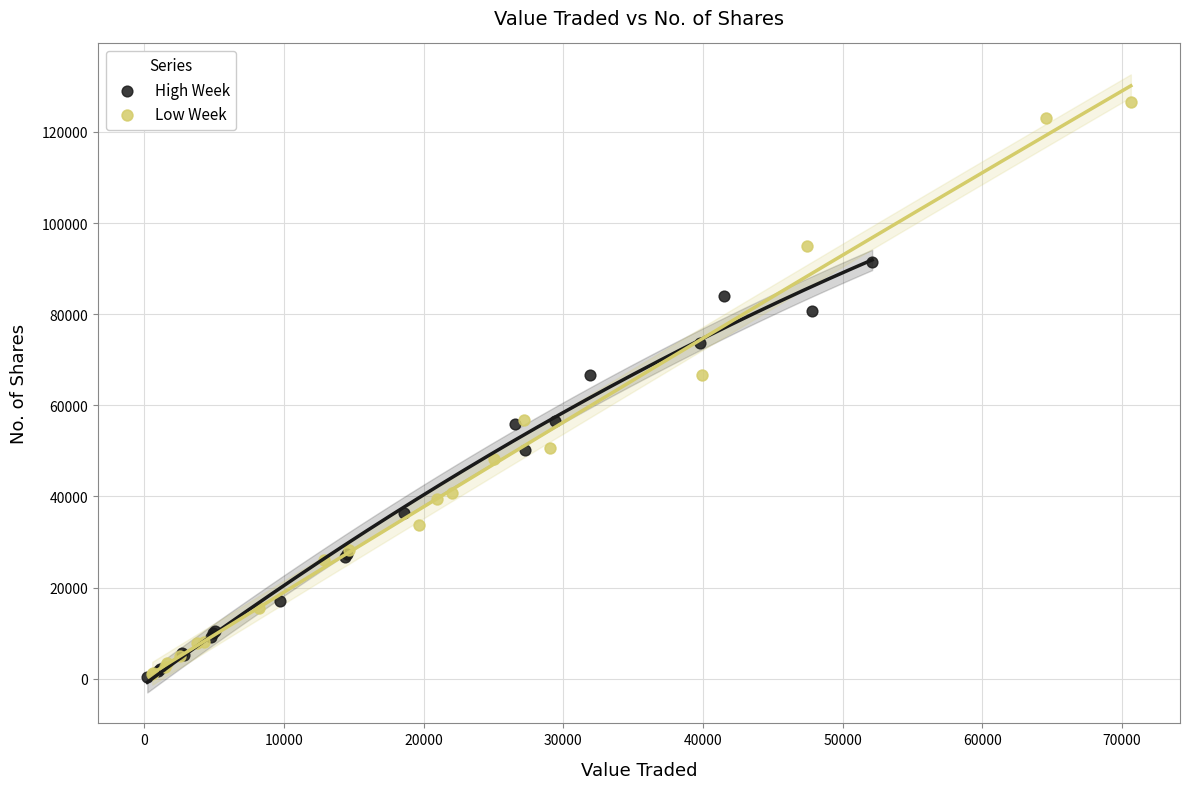

Which series has the widest spread of Y values?

Low Week